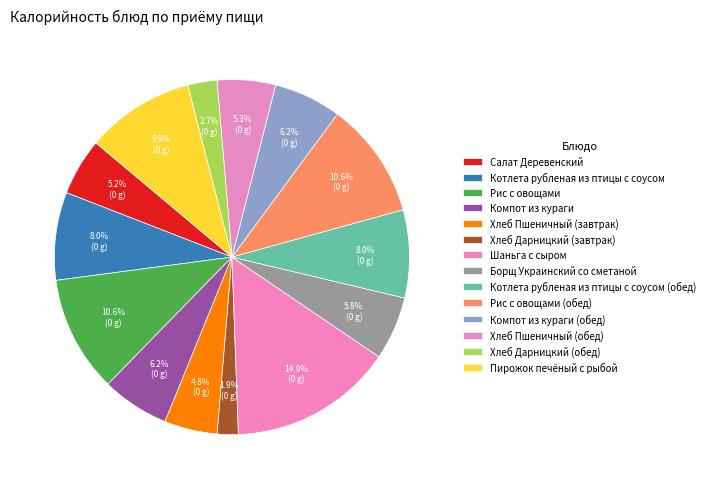

To the nearest percent, what percentage of the pie is Шаньга с сыром?

15%